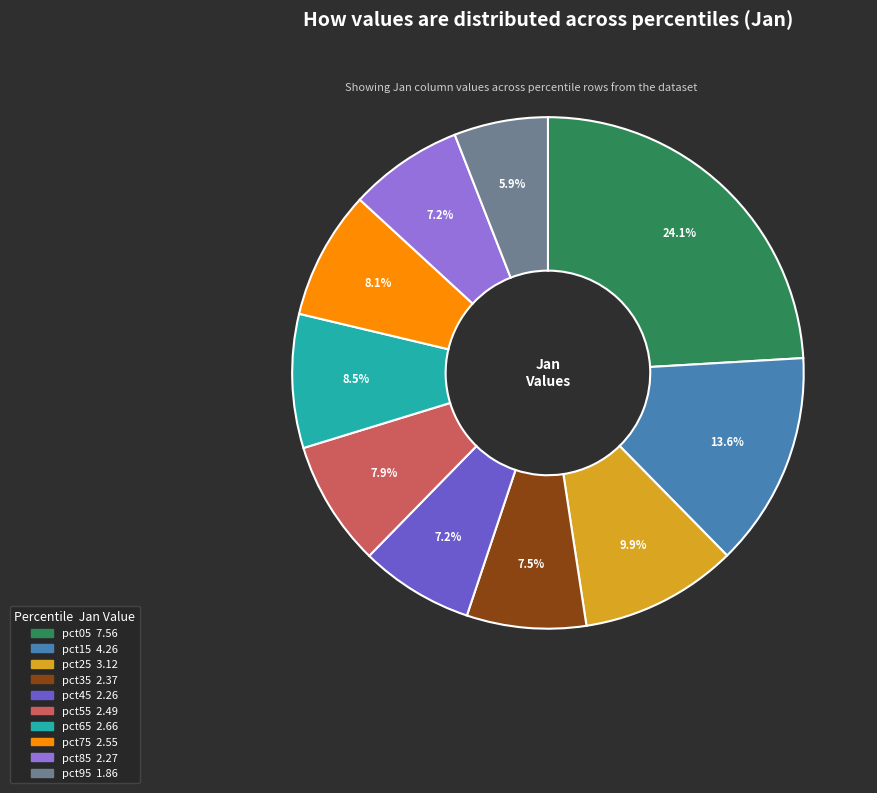

Count the number of slices in the pie.

10